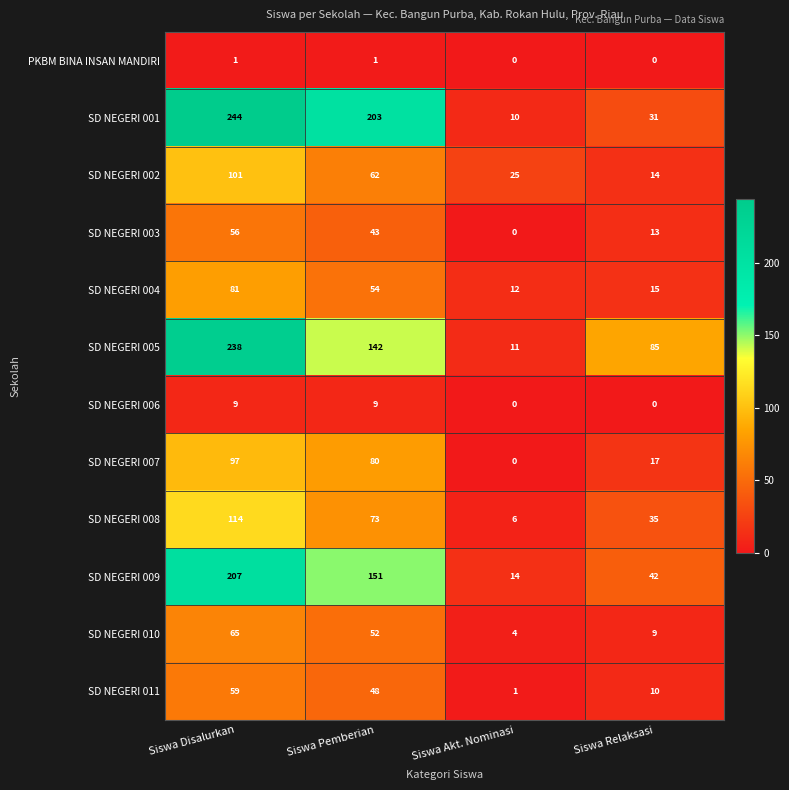

The SD NEGERI 011 series shows 19 at Siswa Disalurkan. True or false?

False